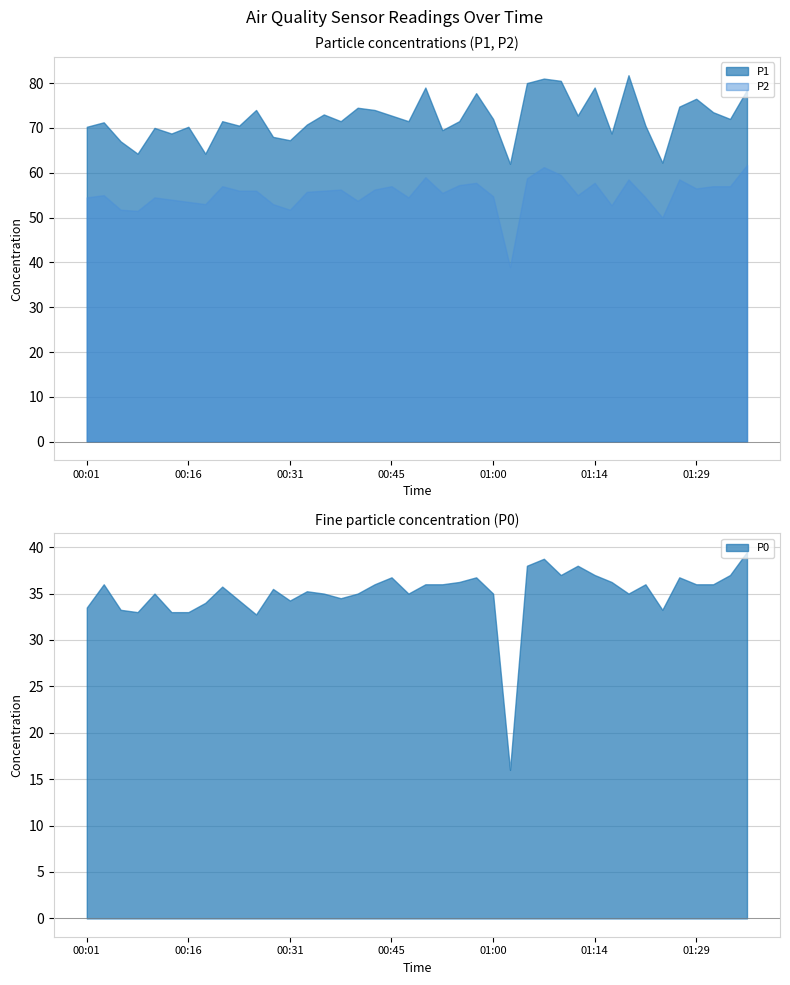

Between 00:19 and 01:10, which series saw the biggest shift?

P1